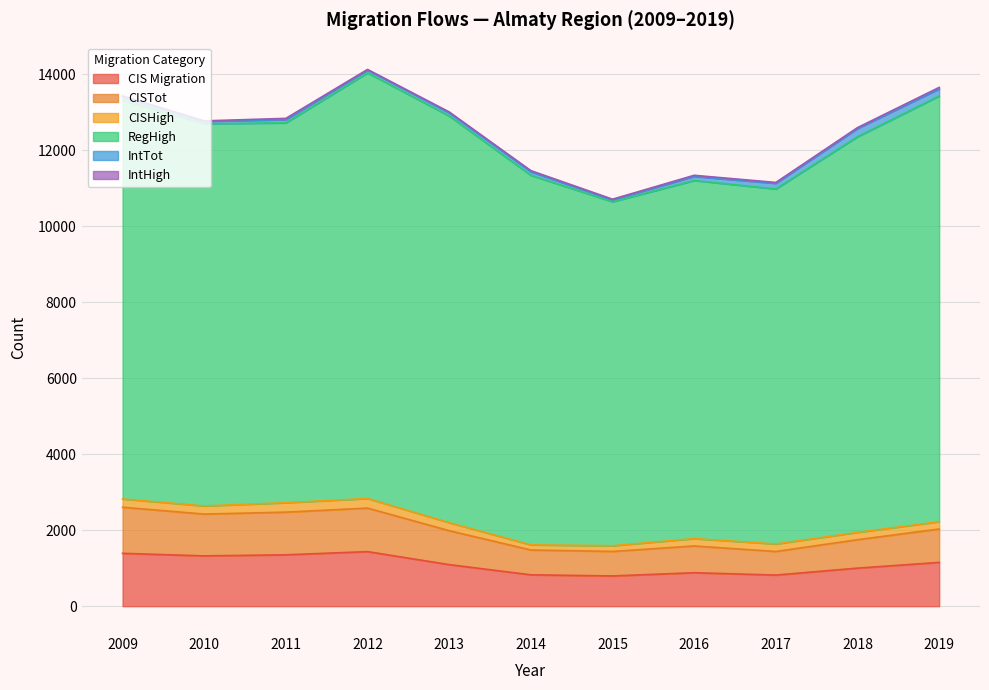

Which series has the widest spread of values?

RegHigh